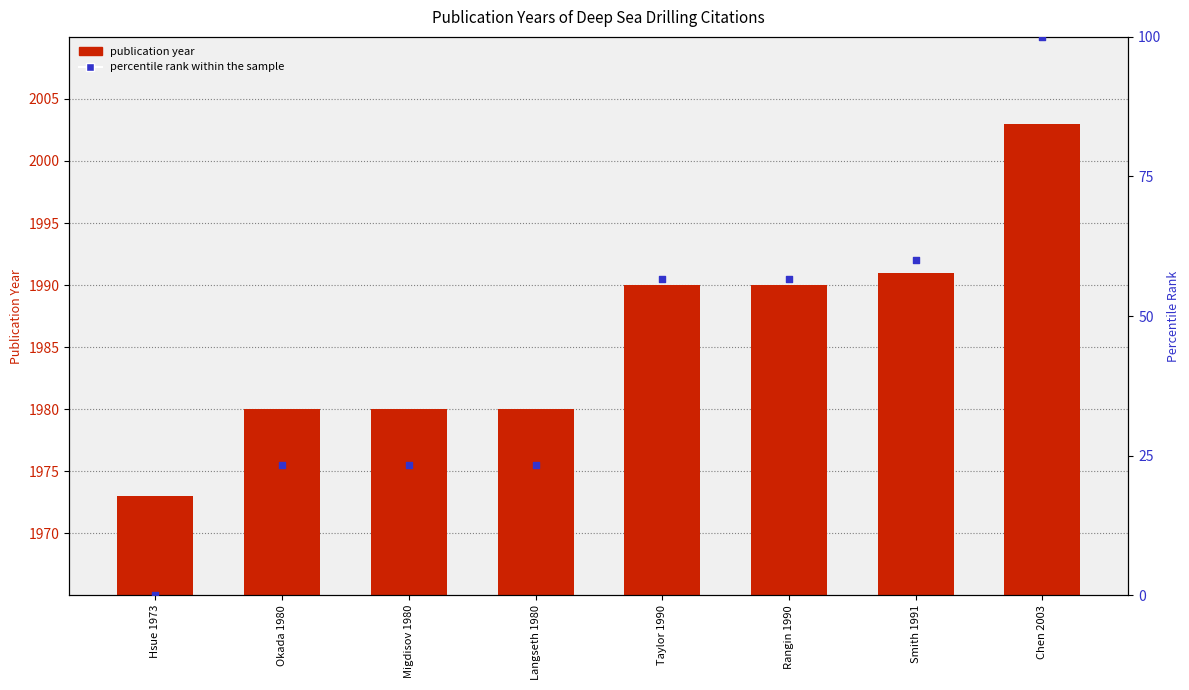

At how many categories does at least one series exceed 1209?

8